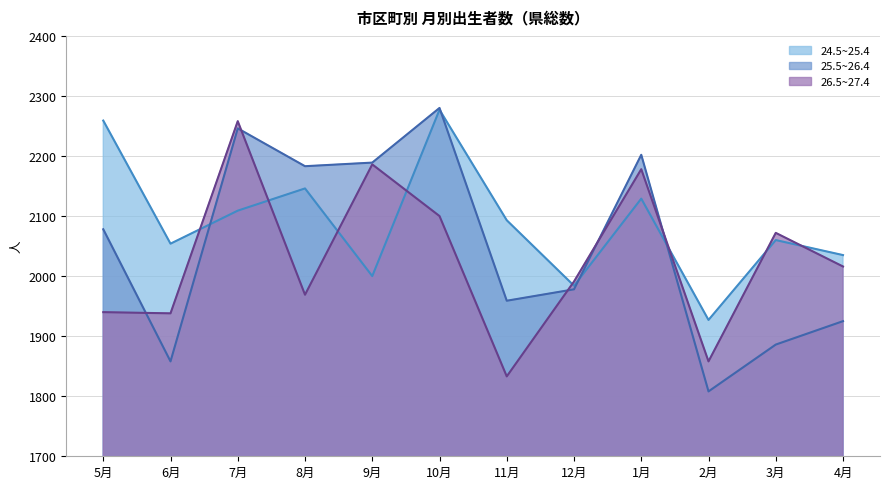

Which series has the largest range (max minus min)?

25.5~26.4